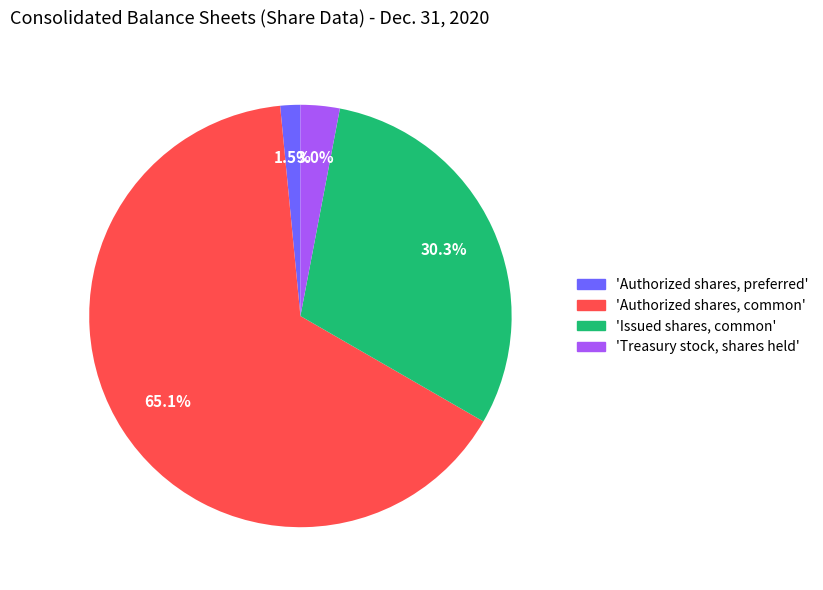

Is there any slice that represents more than half of the pie?

Yes